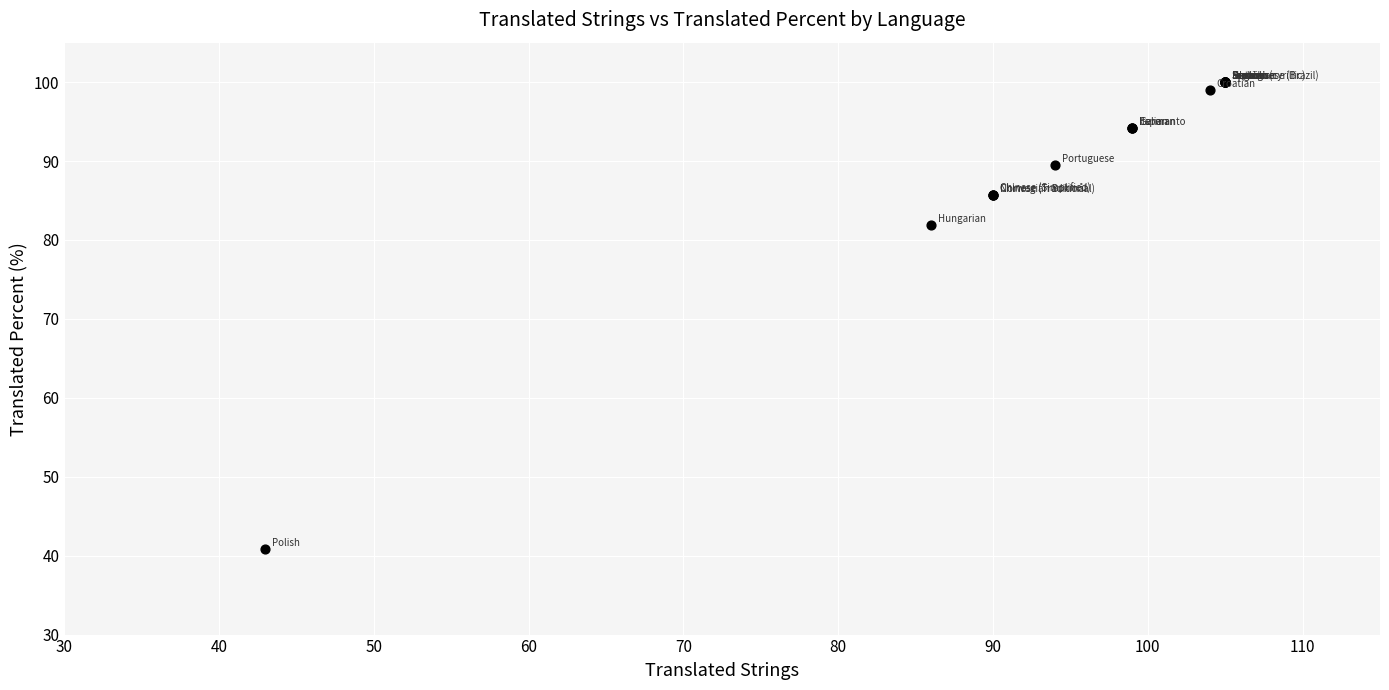

What Y value in the scatter plot is closest to 70?

81.9